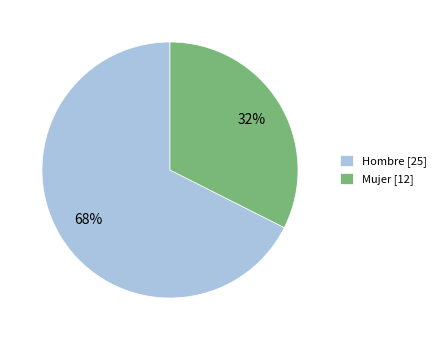

What is the smallest slice in the pie chart?

Mujer